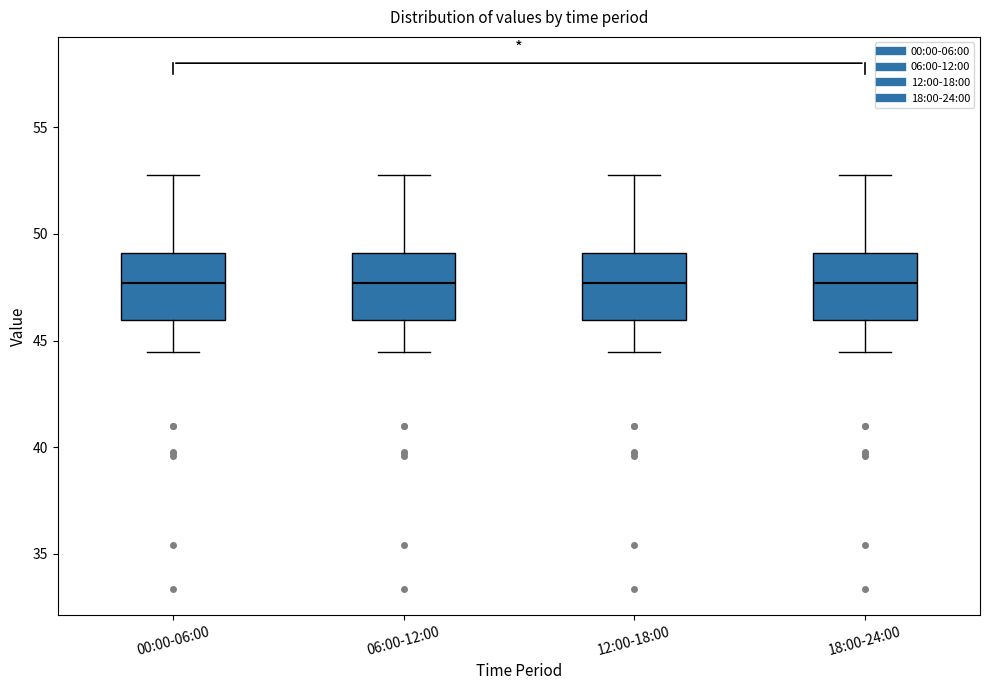

Where does the lower whisker of the box for 12:00-18:00 end on the y-axis? The values are not printed on the chart, so give them approximately, as read against the axis.

44.5